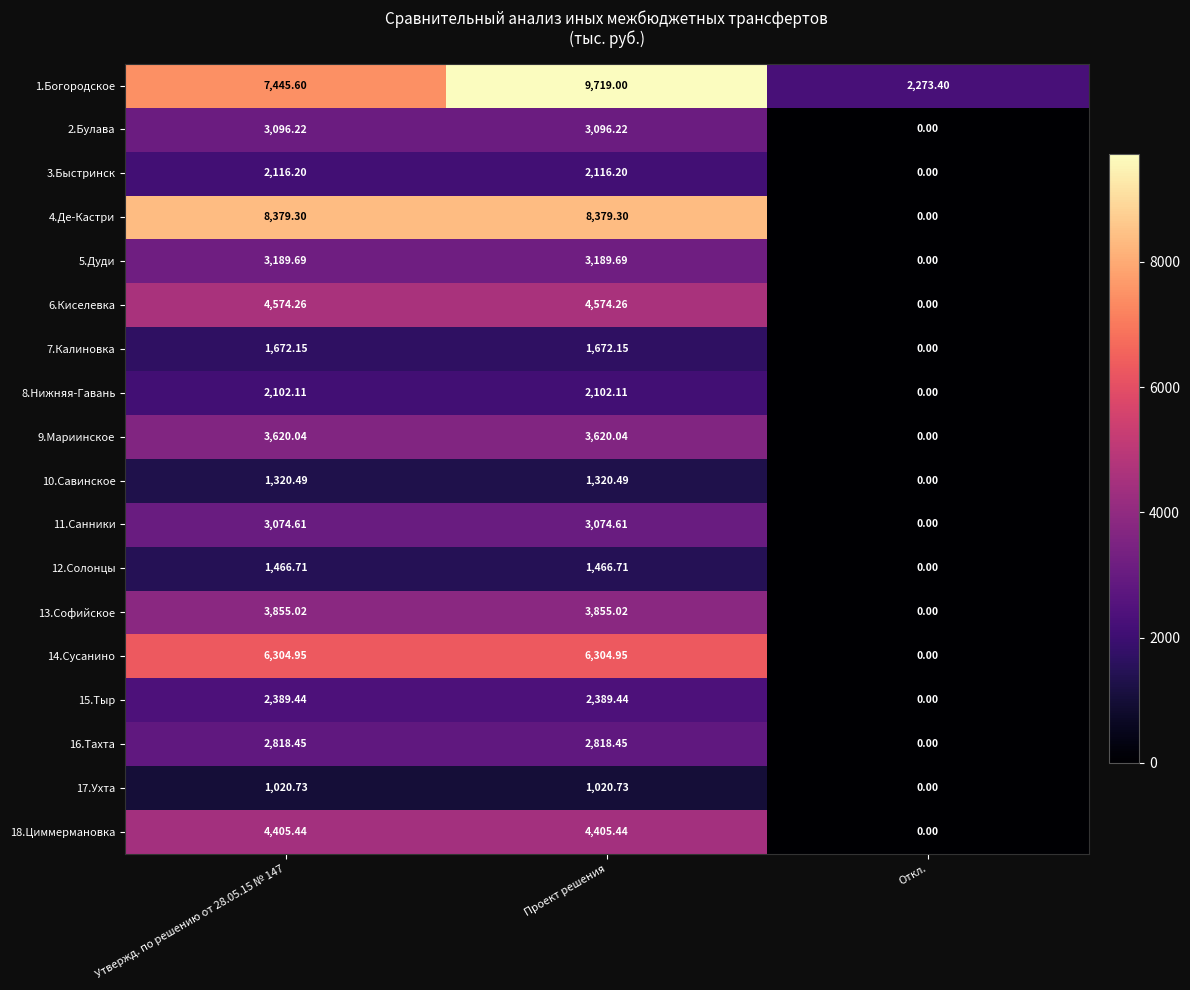

Rank the series at Проект решения from highest to lowest value.

1.Богородское, 4.Де-Кастри, 14.Сусанино, 6.Киселевка, 18.Циммермановка, 13.Софийское, 9.Мариинское, 5.Дуди, 2.Булава, 11.Санники, 16.Тахта, 15.Тыр, 3.Быстринск, 8.Нижняя-Гавань, 7.Калиновка, 12.Солонцы, 10.Савинское, 17.Ухта